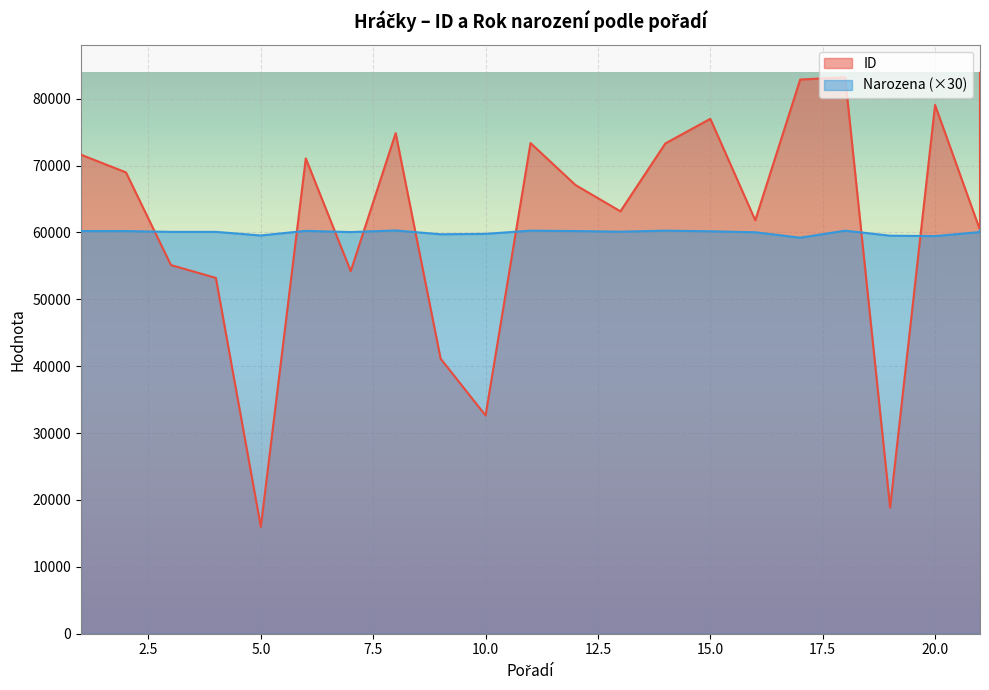

Count the number of data series in this chart.

2